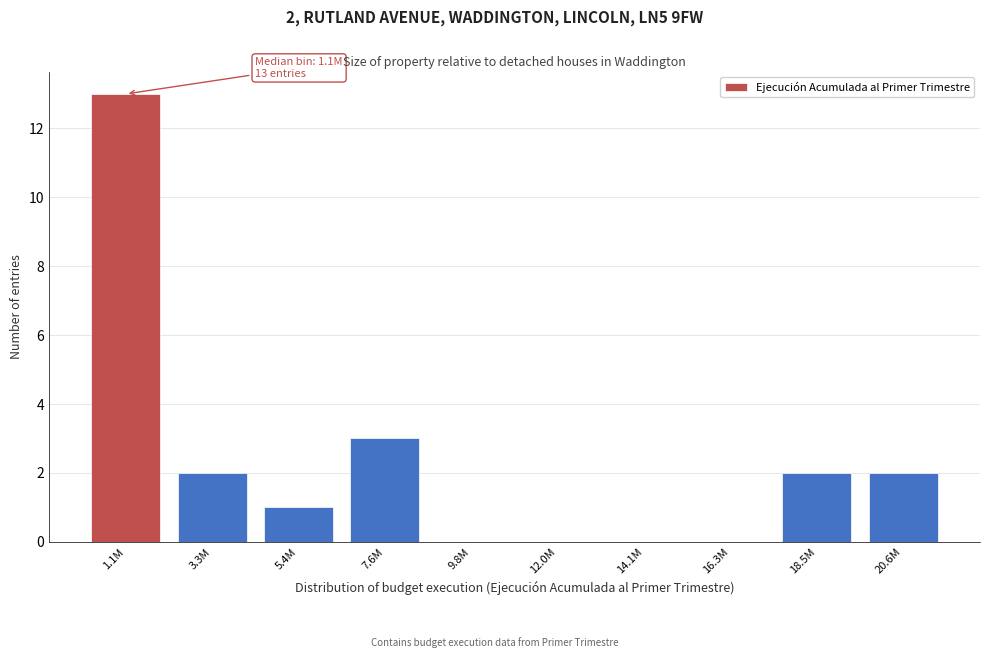

Reading left to right, what are all the values shown in this chart?

1.1M=13	3.3M=2	5.4M=1	7.6M=3	9.8M=0	12.0M=0	14.1M=0	16.3M=0	18.5M=2	20.6M=2